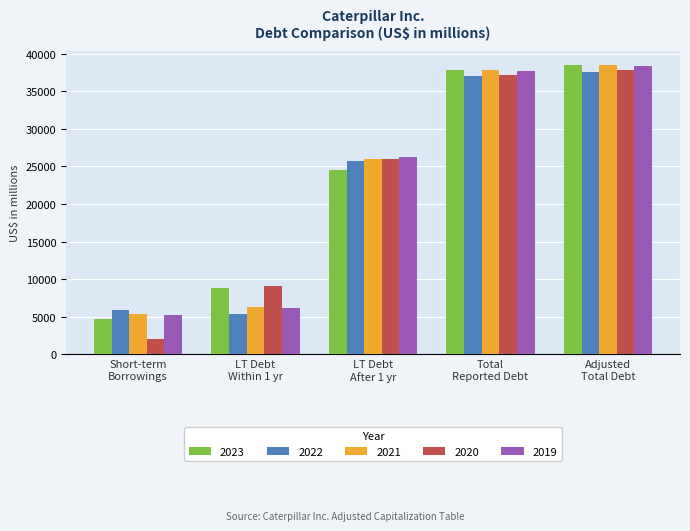

What is the smallest value displayed?

2015